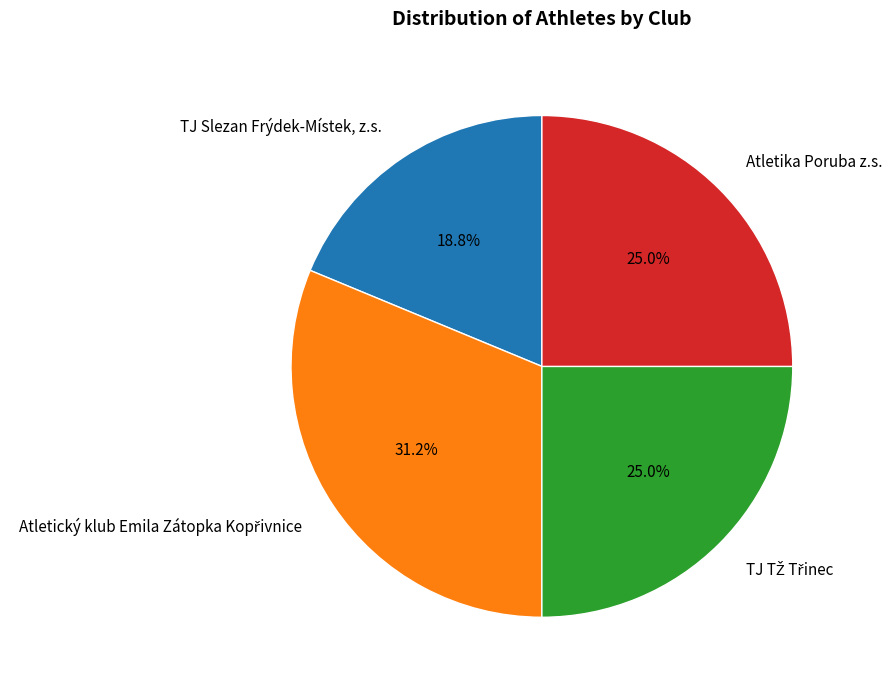

What portion of the pie excludes Atletika Poruba z.s.?

75.0%